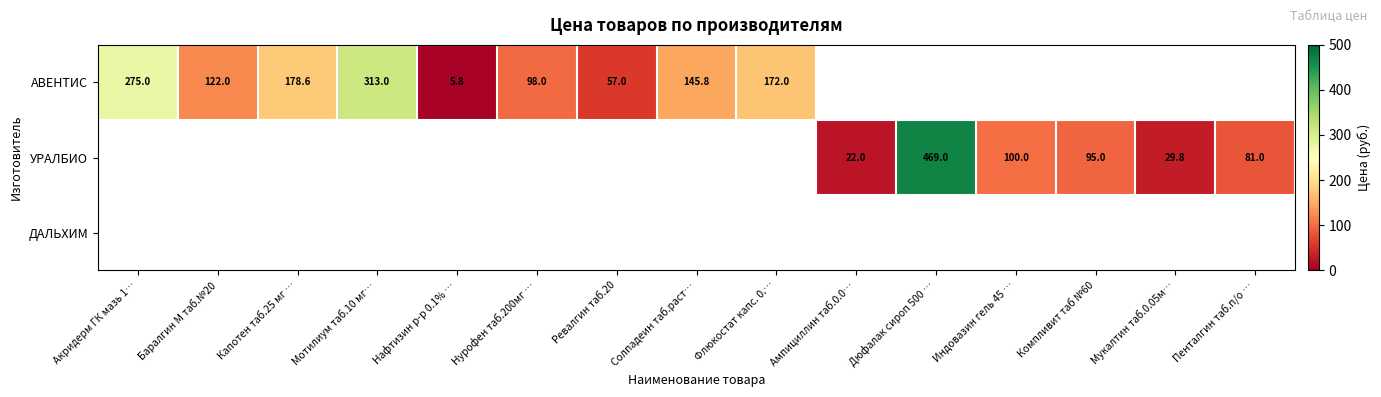

What is the difference between the АВЕНТИС values at Акридерм ГК мазь 1… and Нурофен таб.200мг …?

177.0